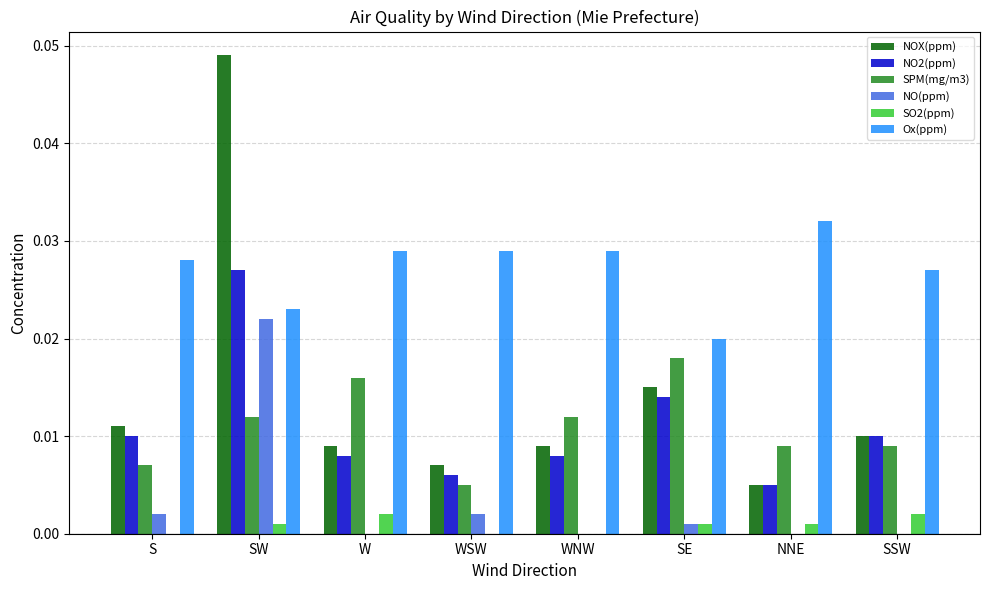

What are all the series names shown in the legend?

NOX(ppm), NO2(ppm), SPM(mg/m3), NO(ppm), SO2(ppm), Ox(ppm)